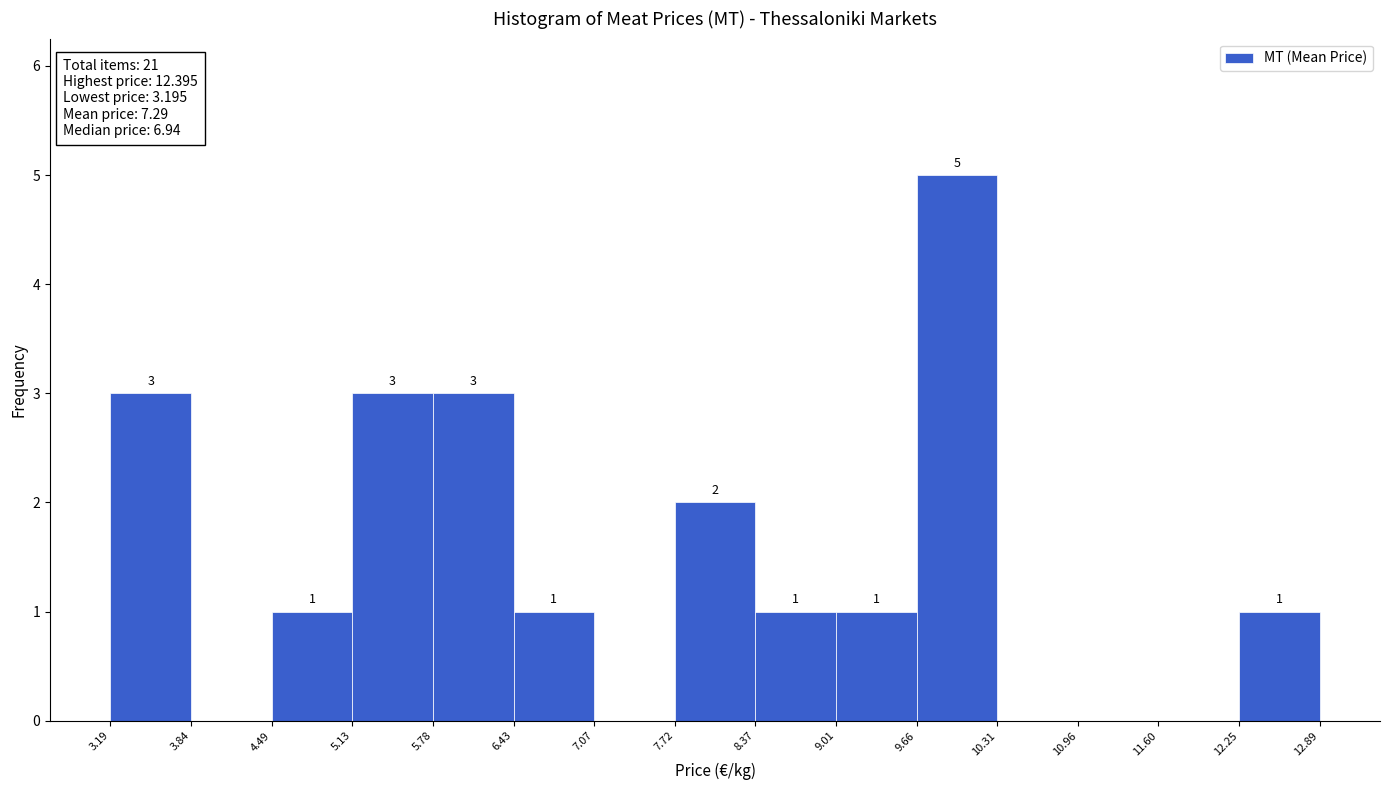

Which range on the x-axis has the tallest bar?

9.66 to 10.31